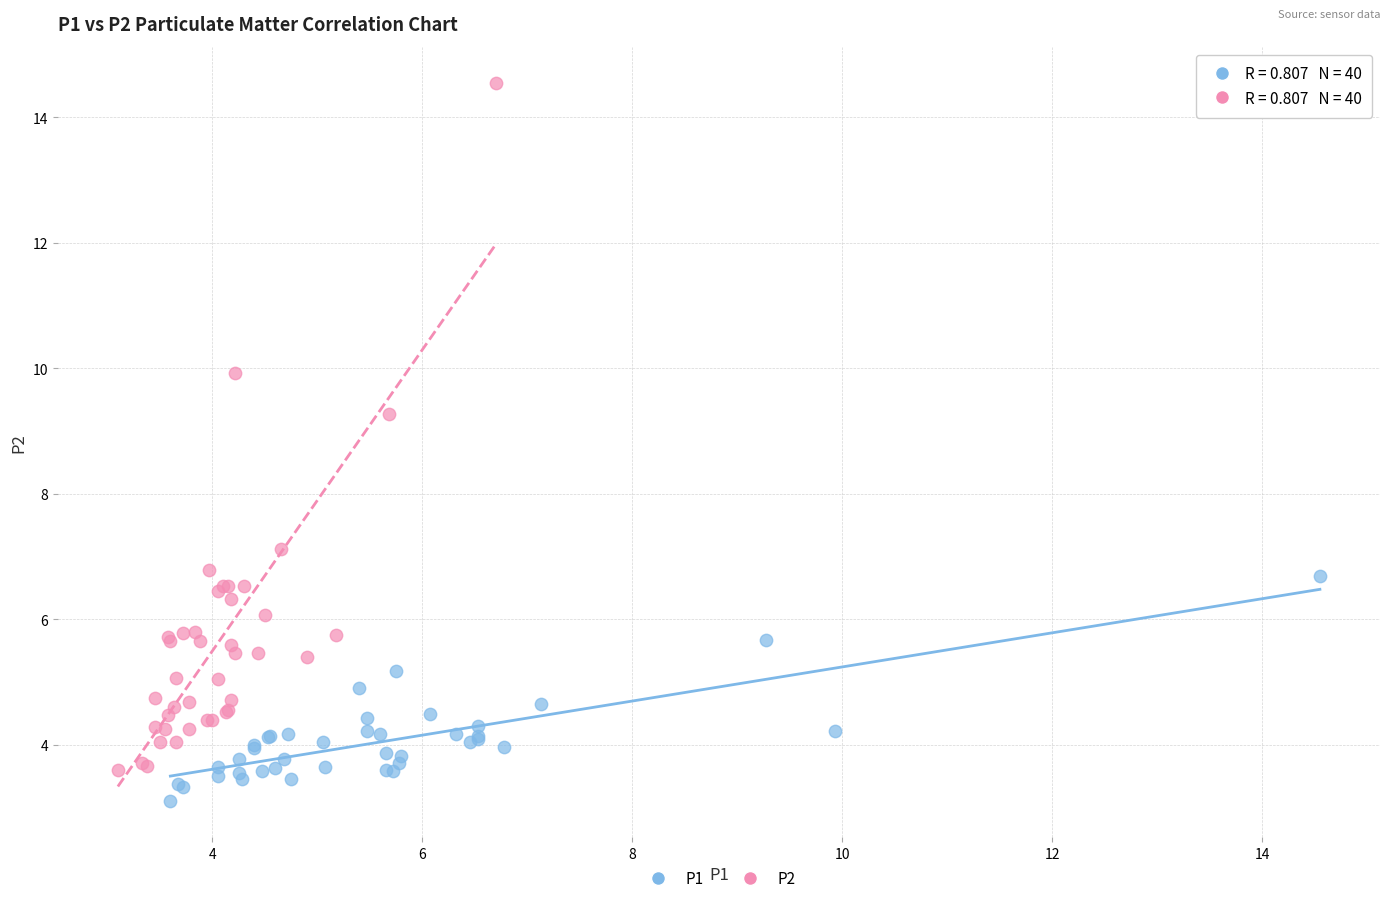

Which series has the widest spread of Y values?

P2